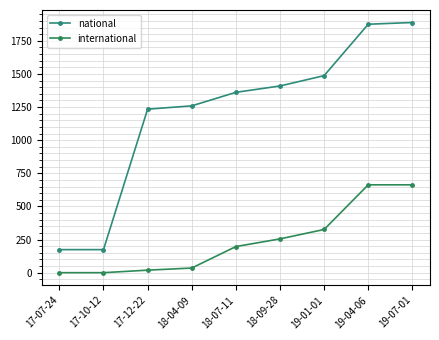

How many lines are shown in the chart?

2